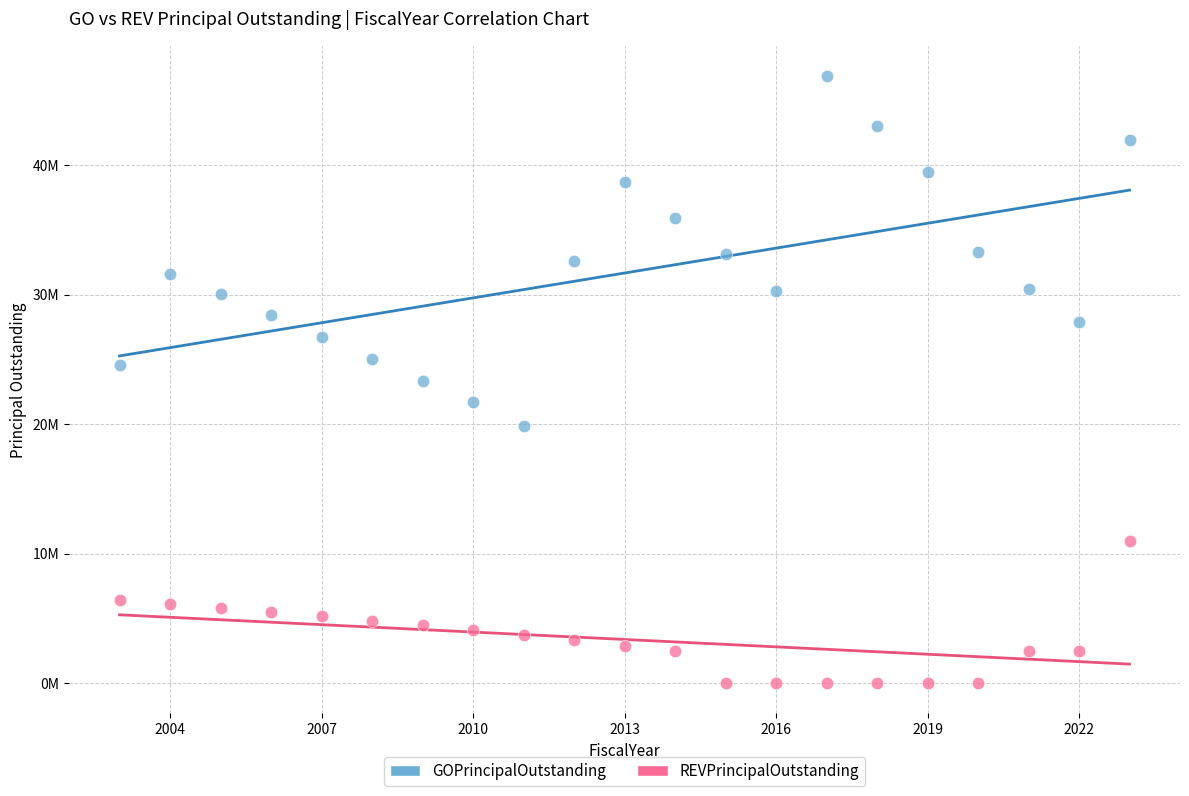

What are all the series names shown in the legend?

GOPrincipalOutstanding, REVPrincipalOutstanding